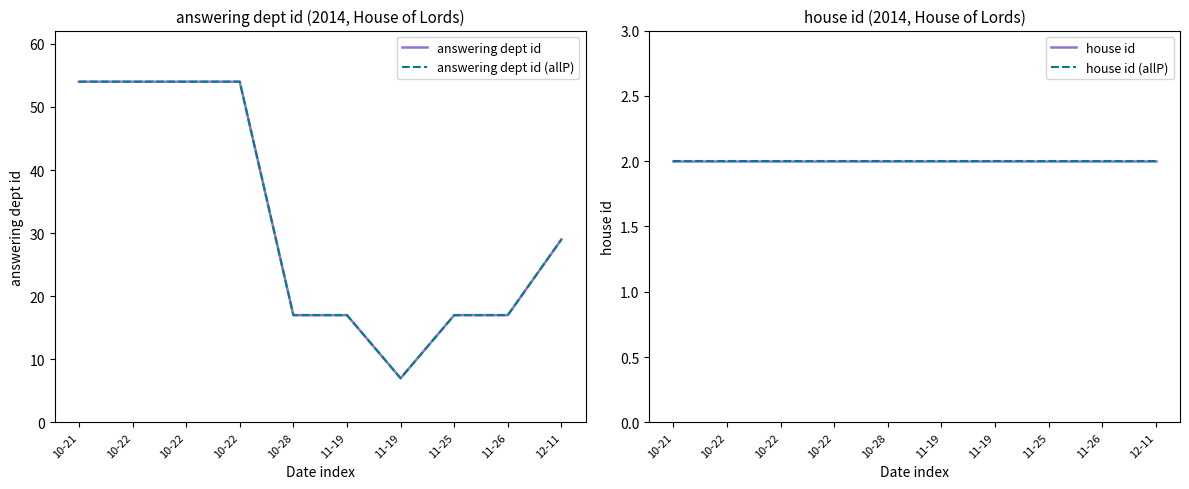

Which series has the widest spread of values?

answering dept id